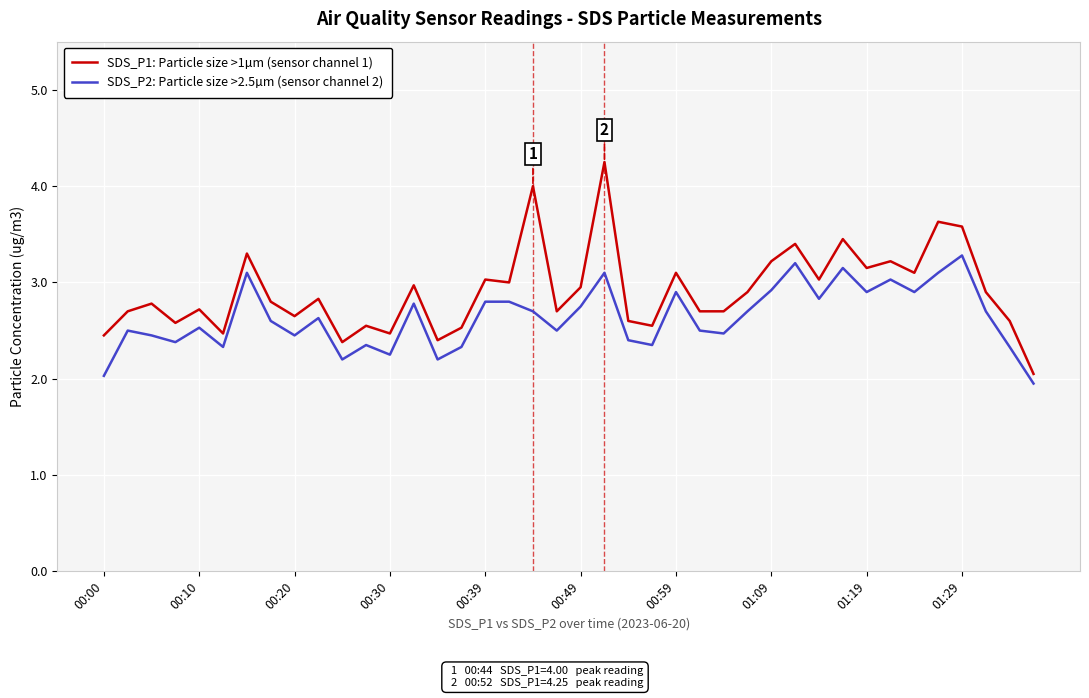

True or false: SDS_P1: Particle size >1µm (sensor channel 1) and SDS_P2: Particle size >2.5µm (sensor channel 2) intersect in this chart.

False